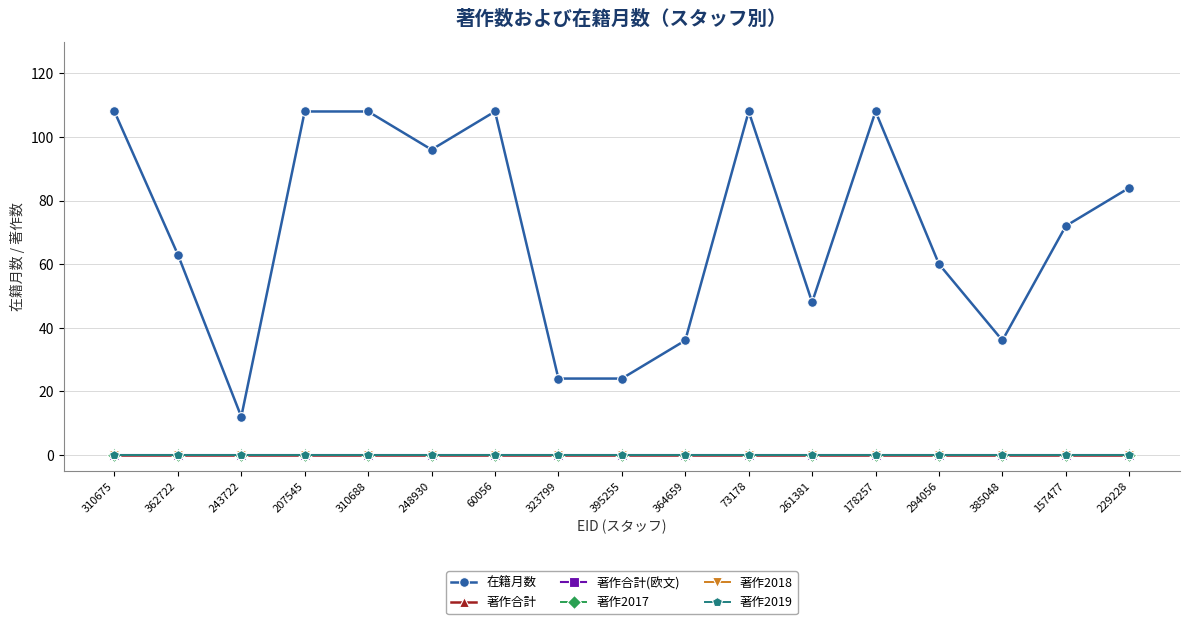

True or false: 在籍月数 and 著作2019 cross at least once.

False